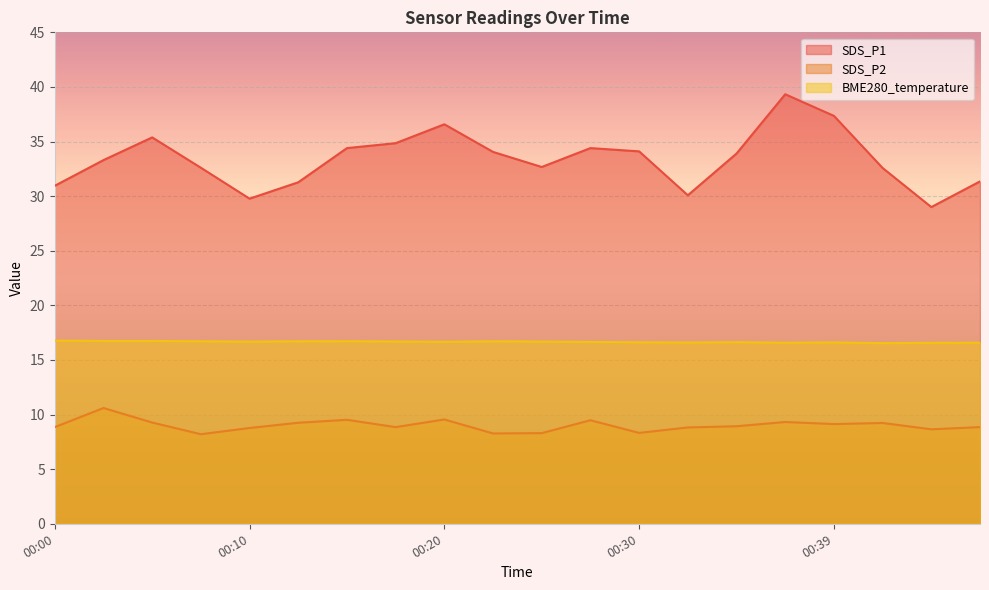

What is the average value of the BME280_temperature series?

16.7